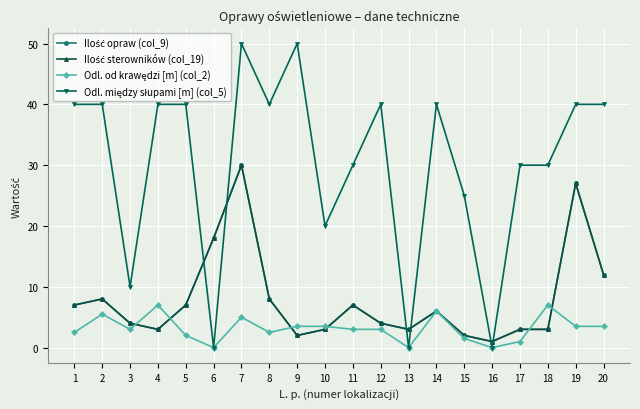

Is this an area chart (filled region under the line)?

No